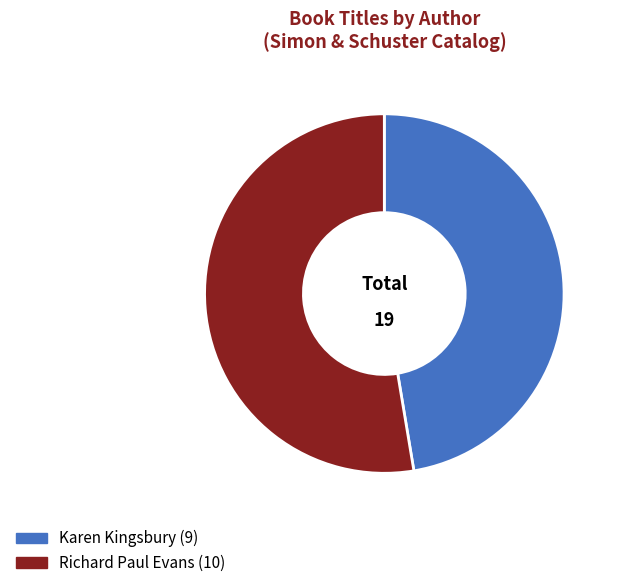

Is there any slice that represents more than half of the pie?

Yes